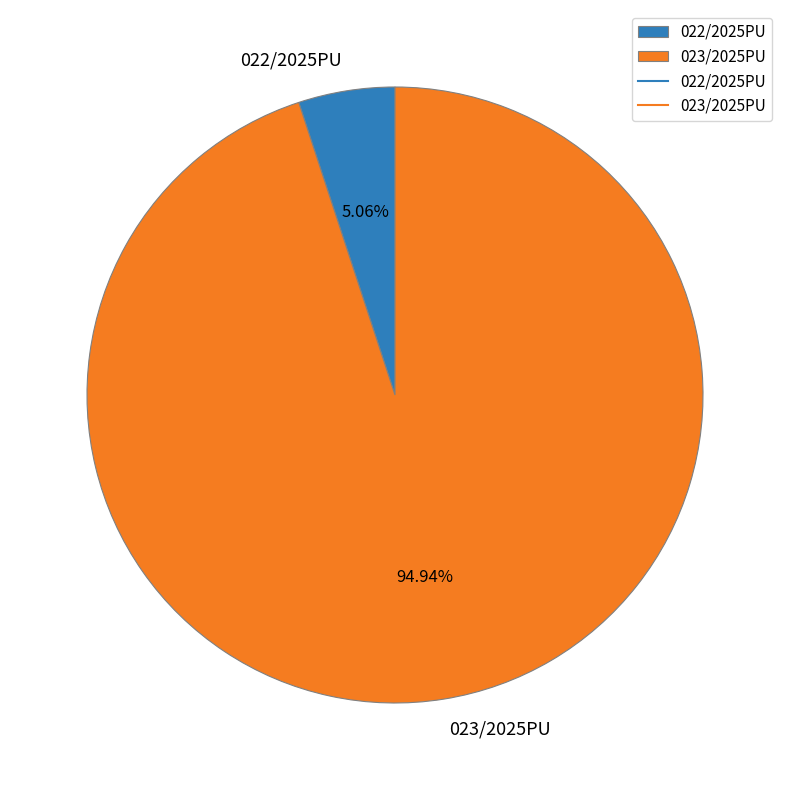

Which category has the smallest portion of the pie?

022/2025PU